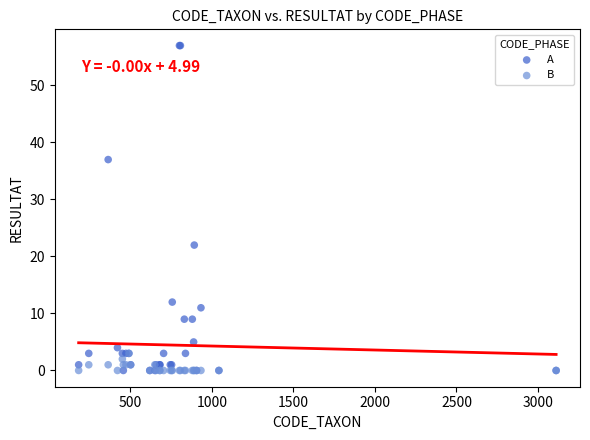

What are all the series names shown in the legend?

A, B